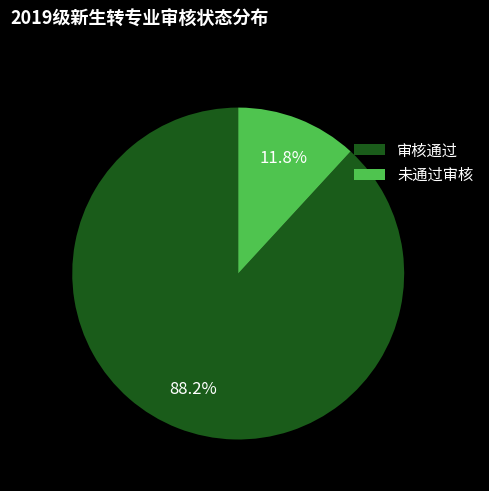

True or false: 审核通过 accounts for 88% of the total.

True